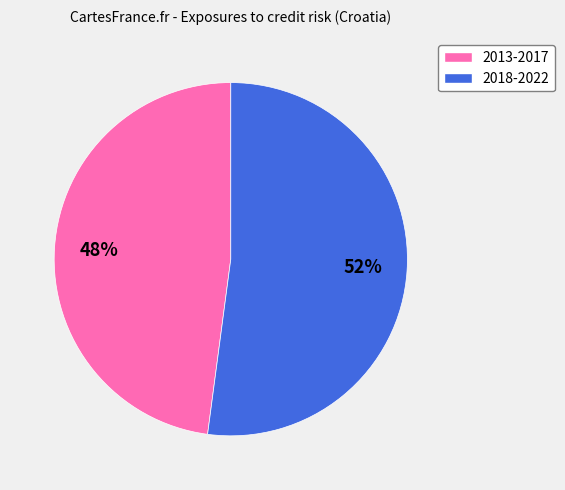

Is it true that 2018-2022 is 63% of the pie?

False